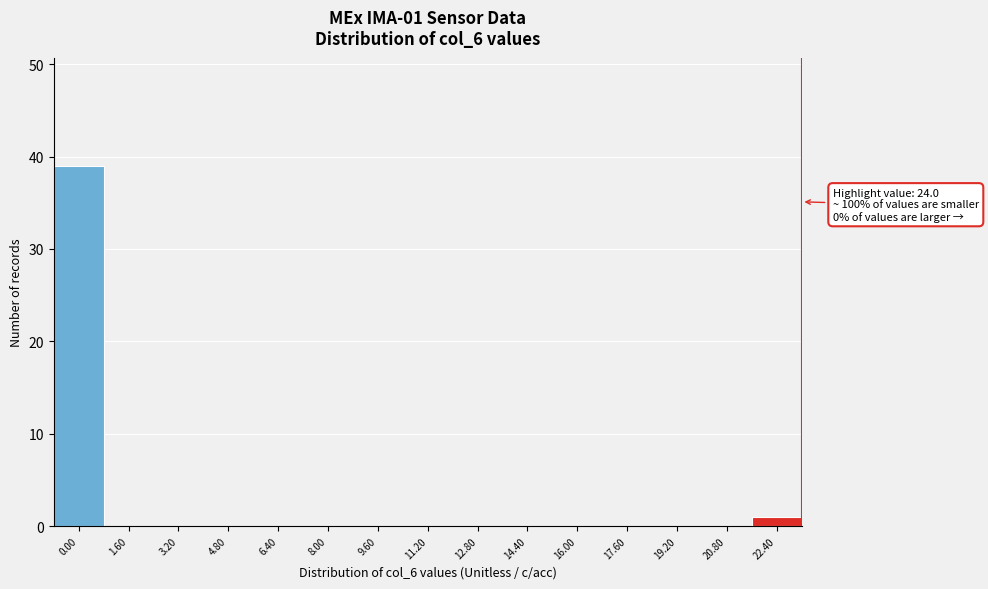

Reading left to right, transcribe all the data shown in this chart.

0.00=39	1.60=0	3.20=0	4.80=0	6.40=0	8.00=0	9.60=0	11.20=0	12.80=0	14.40=0	16.00=0	17.60=0	19.20=0	20.80=0	22.40=1